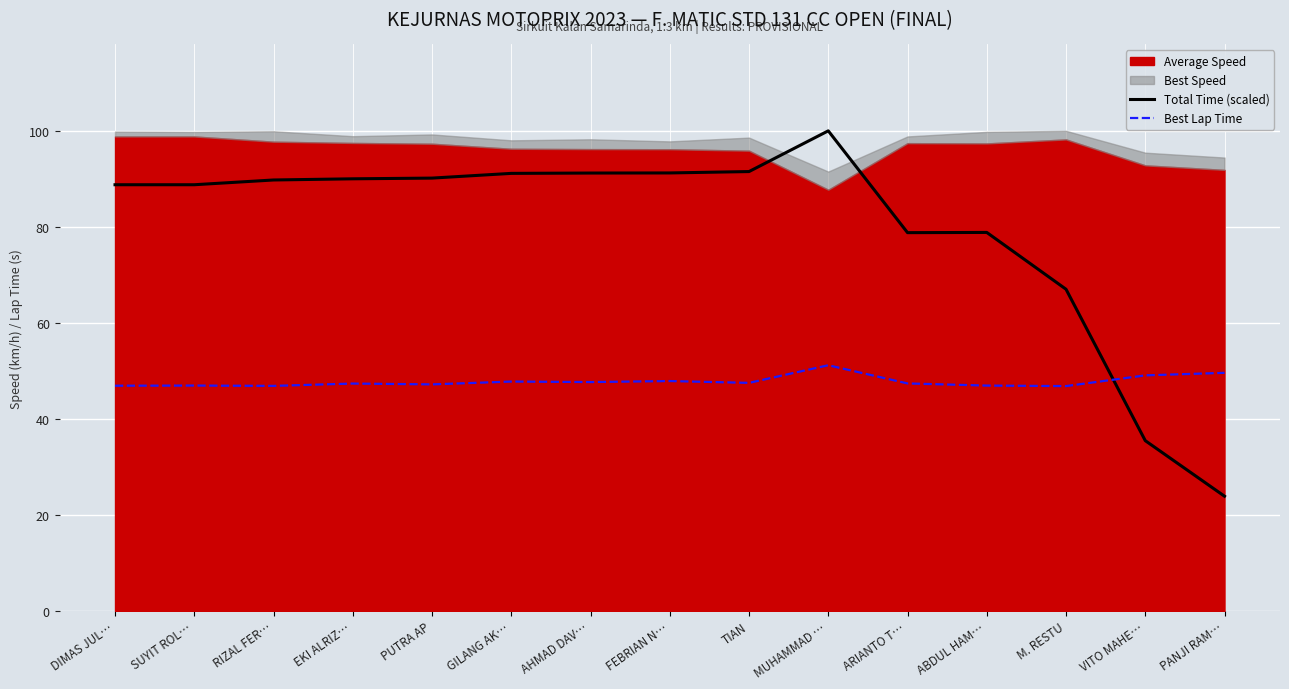

What is the difference between the maximum and second lowest values in the Total Time (scaled) series?

64.5